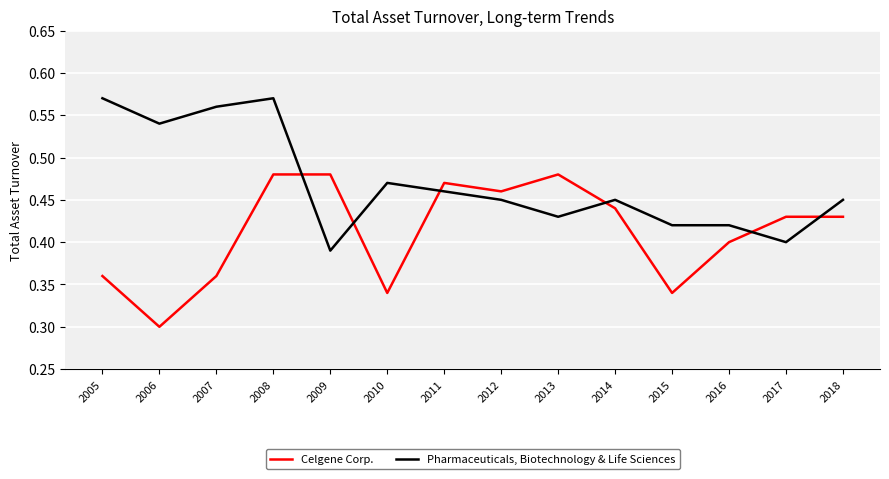

What is the difference between the Pharmaceuticals, Biotechnology & Life Sciences values at 2012 and 2005?

0.1